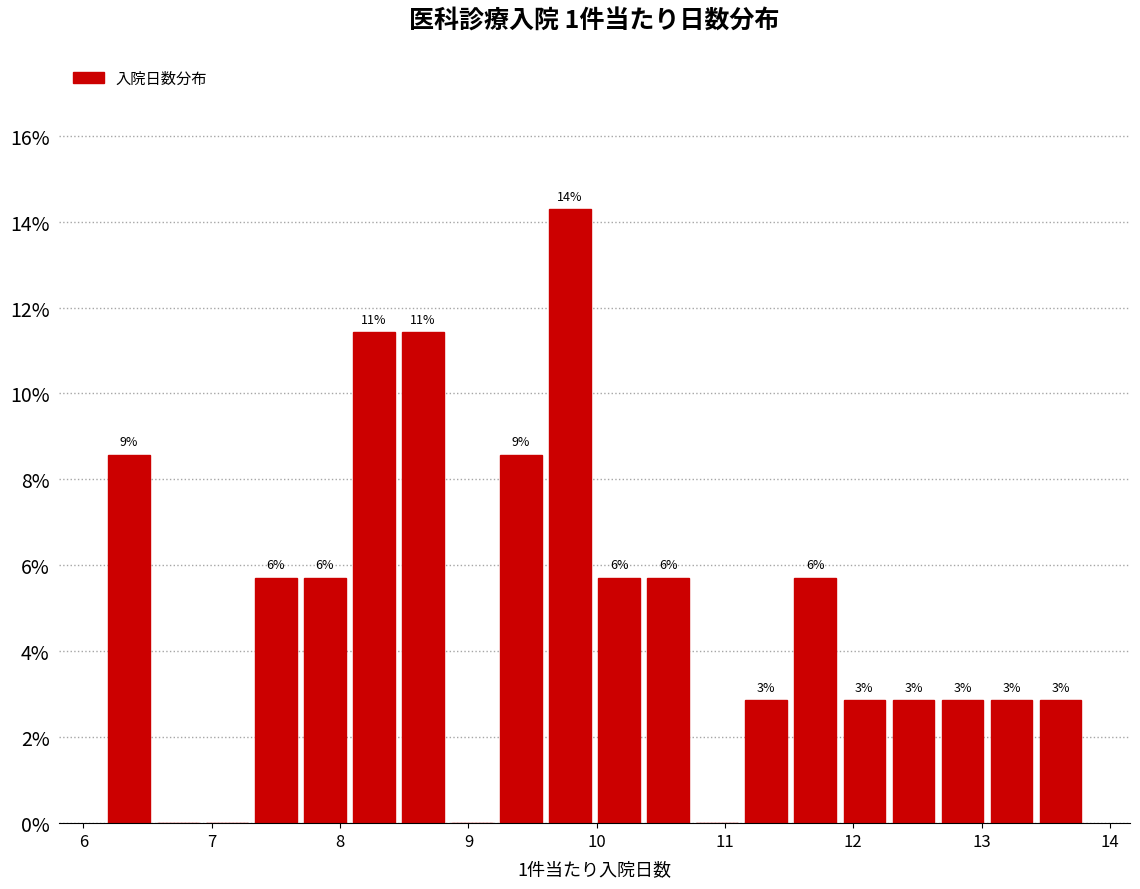

Read against the x-axis, roughly where is the centre of the tallest bar?

9.8